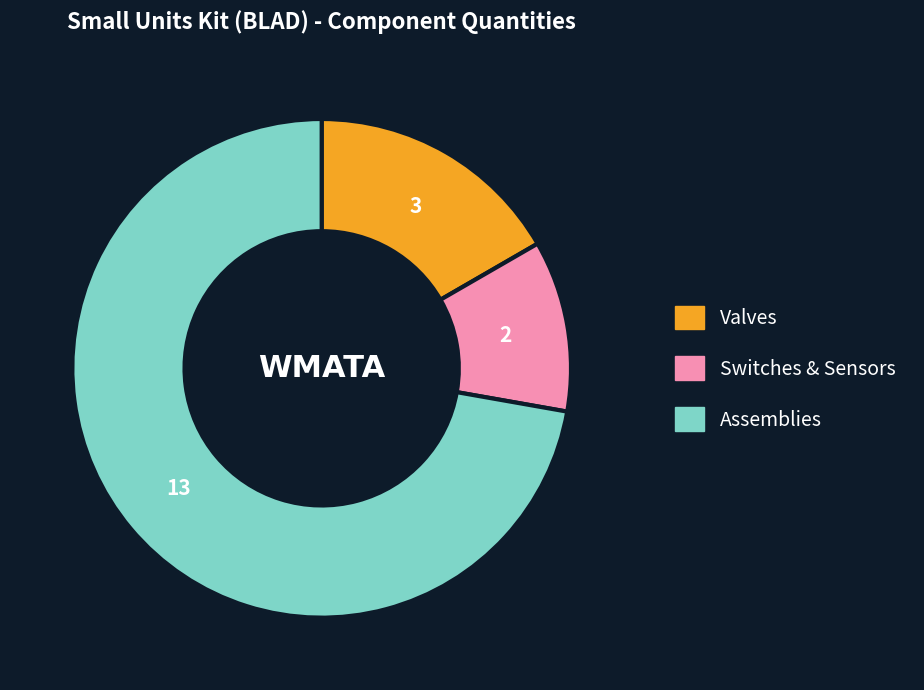

Does any single category account for the majority?

Yes